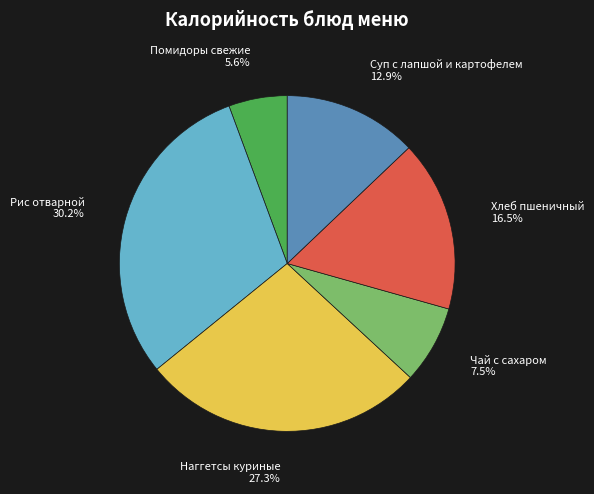

Combined, what portion of the pie is Чай с сахаром and Суп с лапшой и картофелем?

20.4%